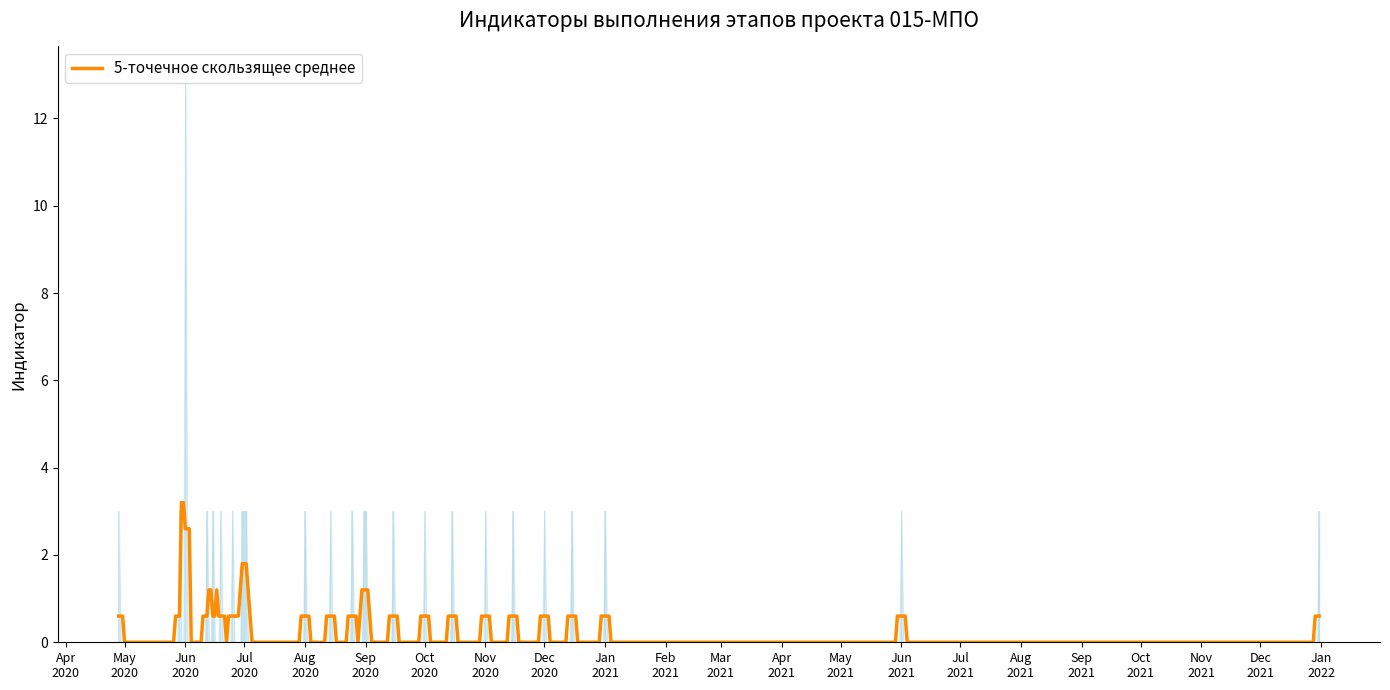

Are the bars horizontal?

No